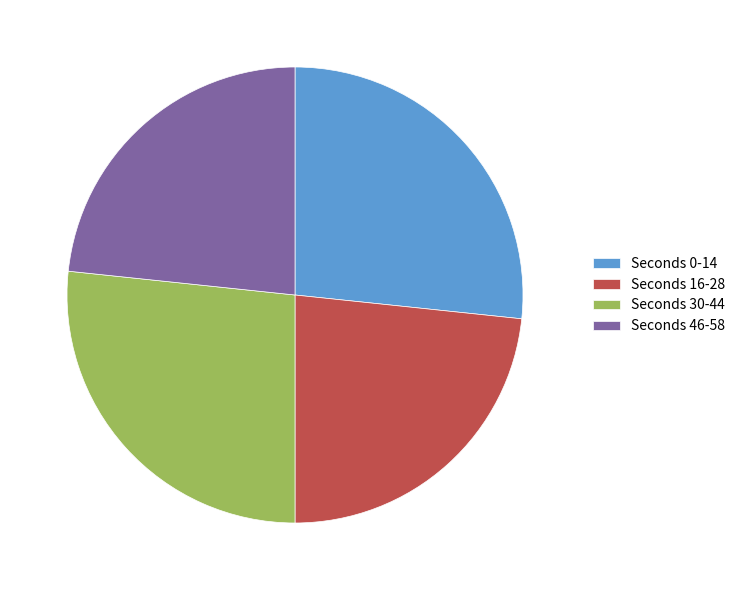

Does Seconds 0-14 account for over 50% of the chart?

No